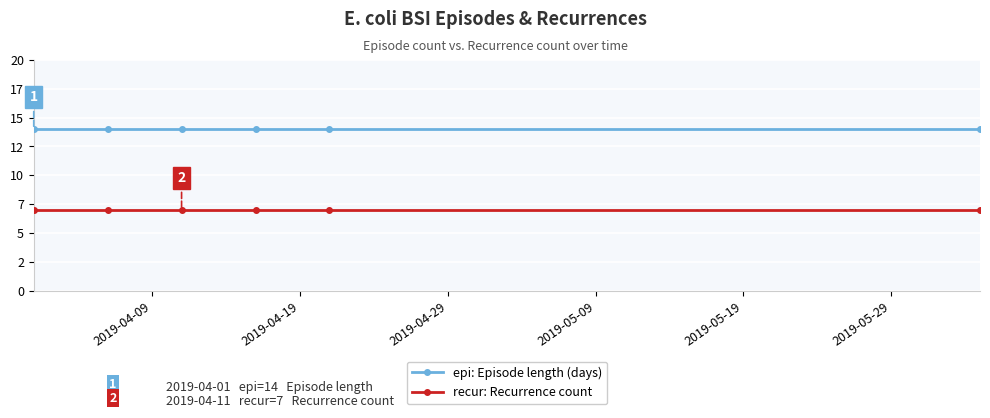

Does the chart have visible grid lines?

Yes